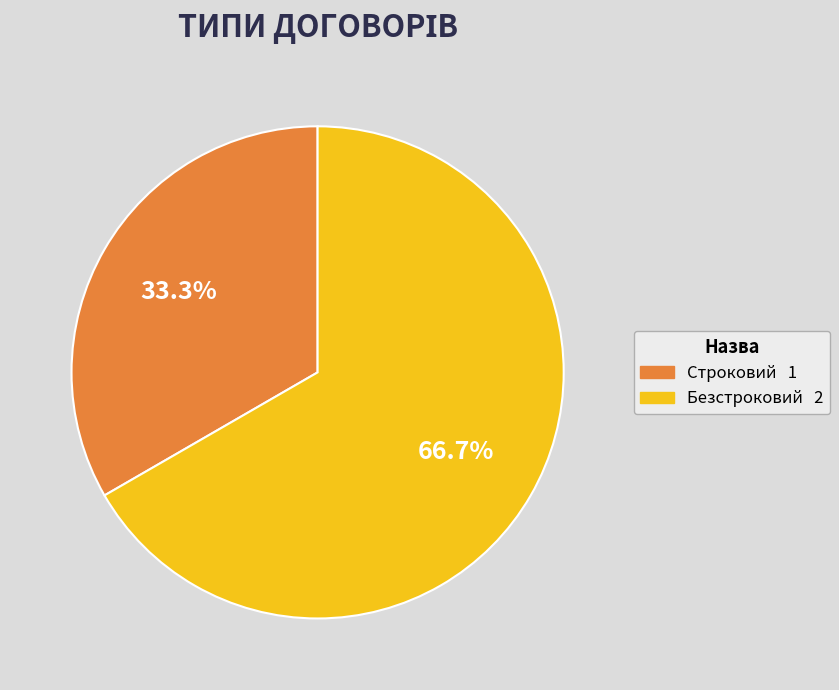

True or false: Безстроковий accounts for 67% of the total.

True